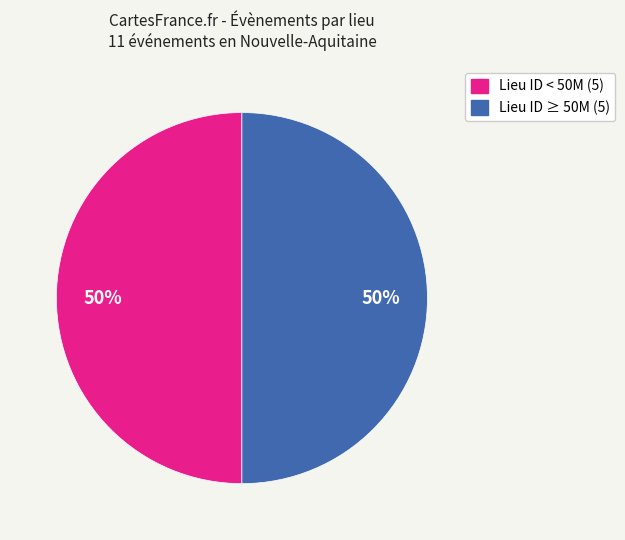

To the nearest percent, what is the average slice percentage?

50%